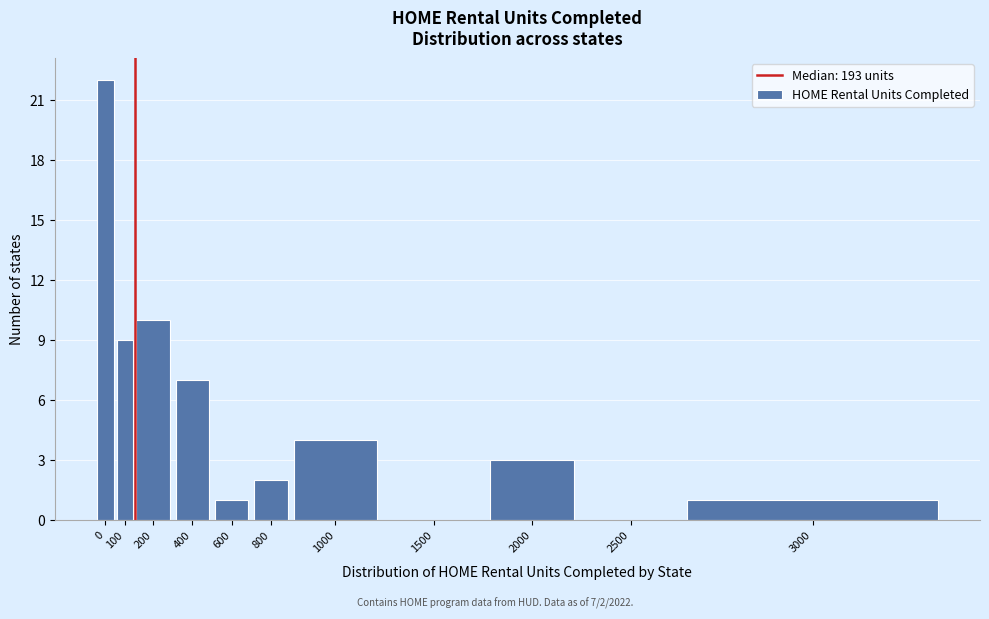

Reading left to right, list all the values displayed in this chart.

0=22	100=9	200=10	400=7	600=1	800=2	1000=4	1500=0	2000=3	2500=0	3000=1